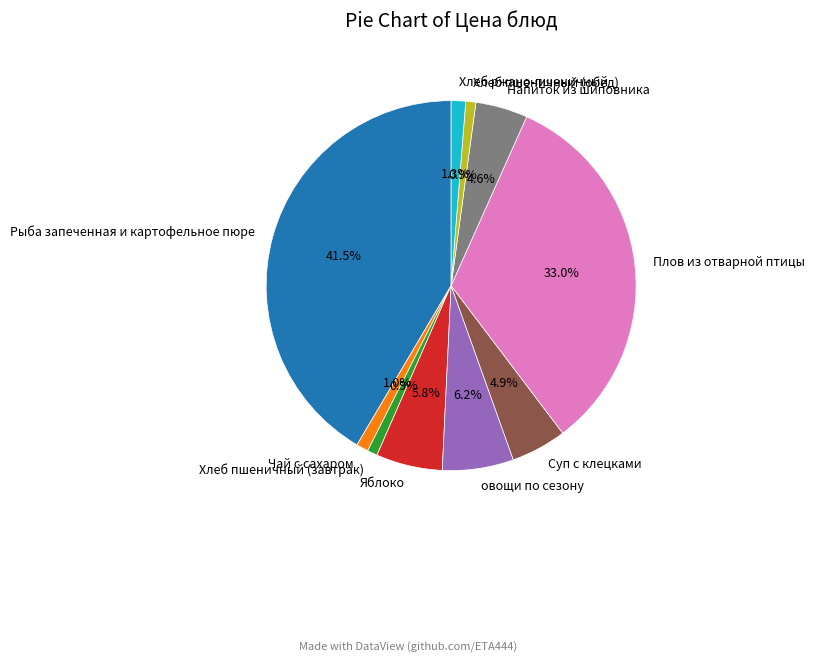

What portion of the pie excludes Плов из отварной птицы?

67.0%